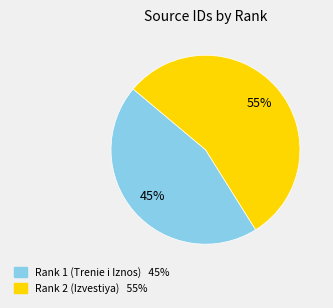

What is the ratio of the value at Rank 1 (Trenie i Iznos) to the value at Rank 2 (Izvestiya)?

0.8